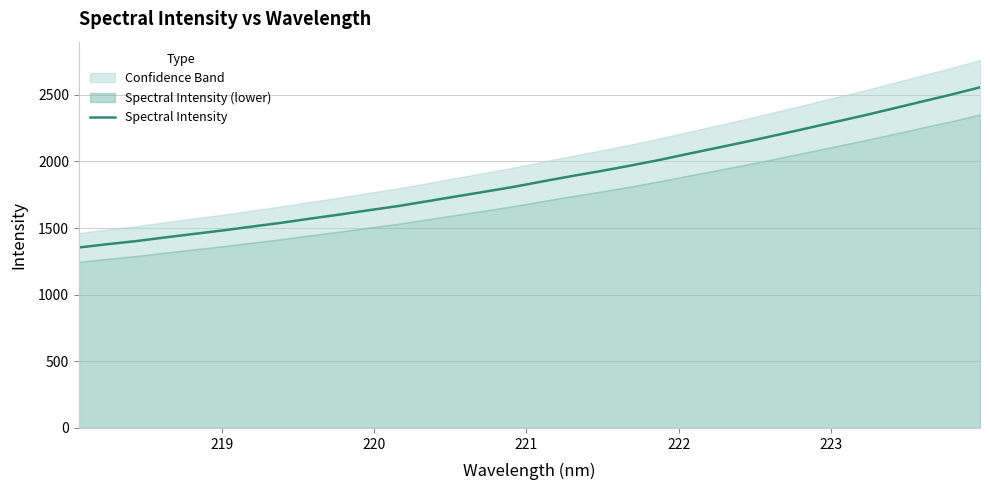

What is the lowest value of the Spectral Intensity series?

1353.6